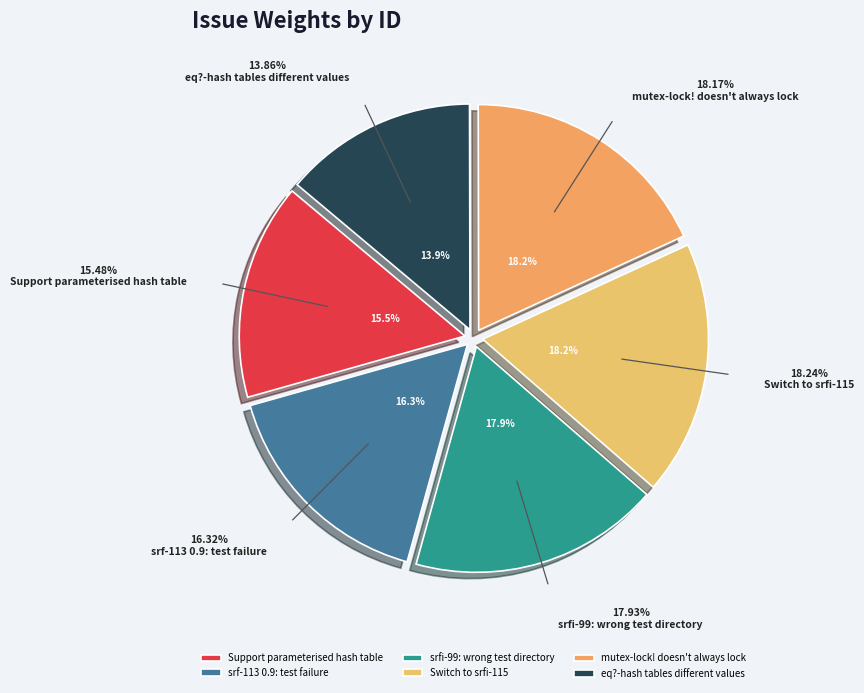

Which slice is the smallest?

eq?-hash tables different values